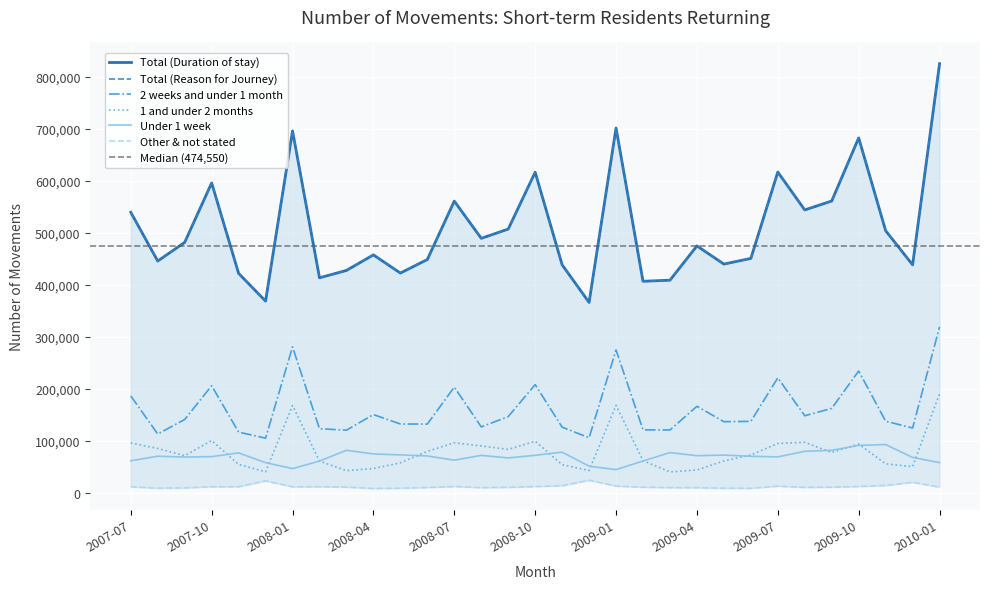

How many lines are shown in the chart?

6